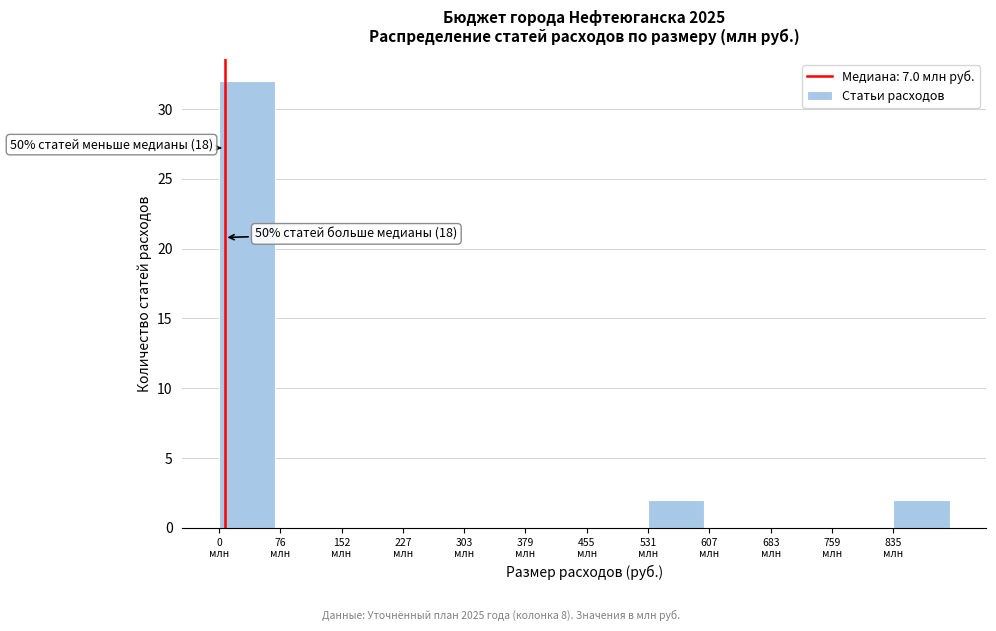

Which range on the x-axis has the tallest bar?

0 to 80